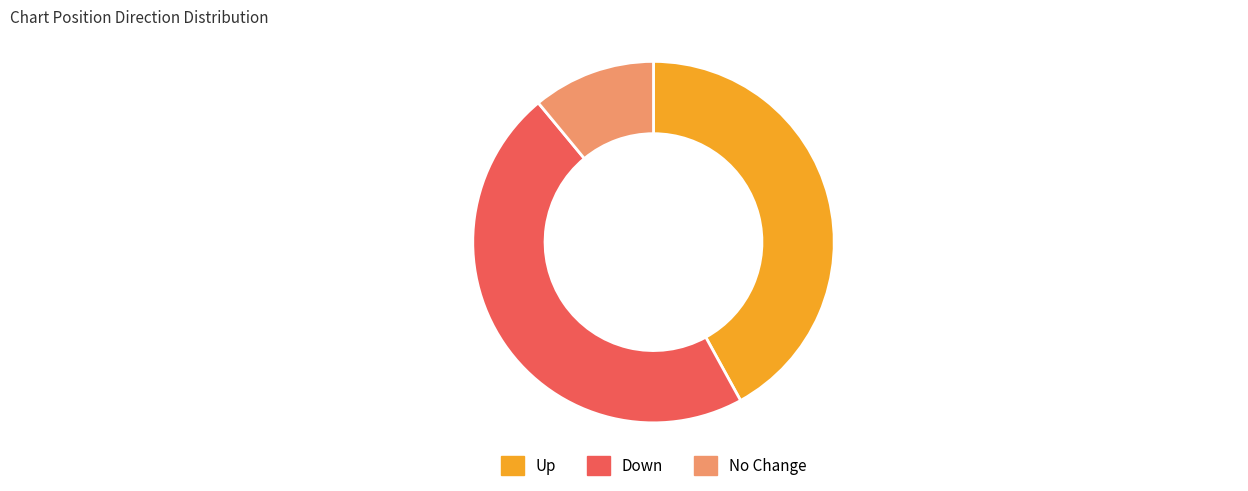

Is there any slice that represents more than half of the pie?

No